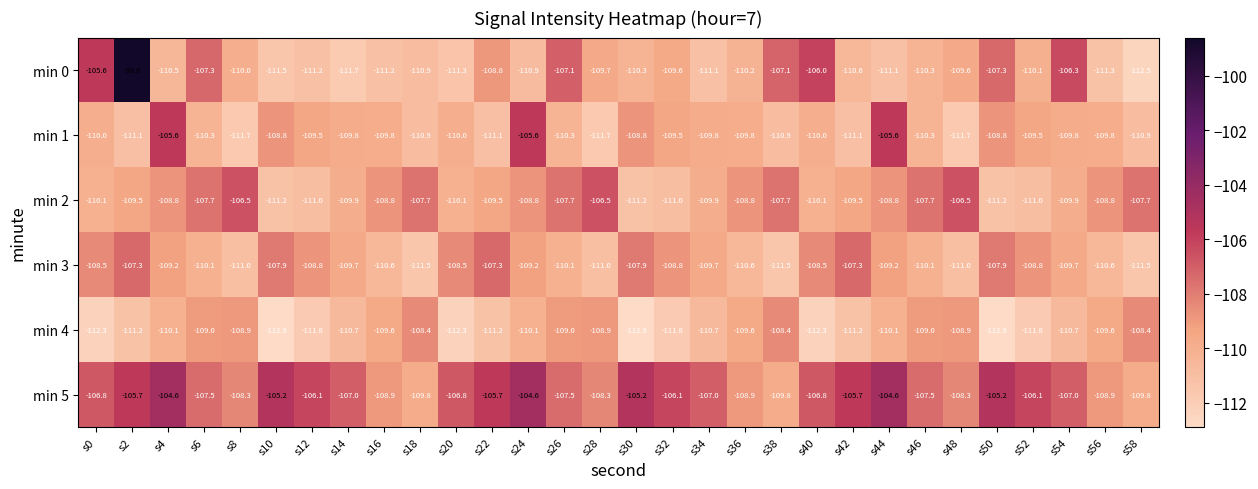

What is the difference between the highest and lowest values at s16?

2.4